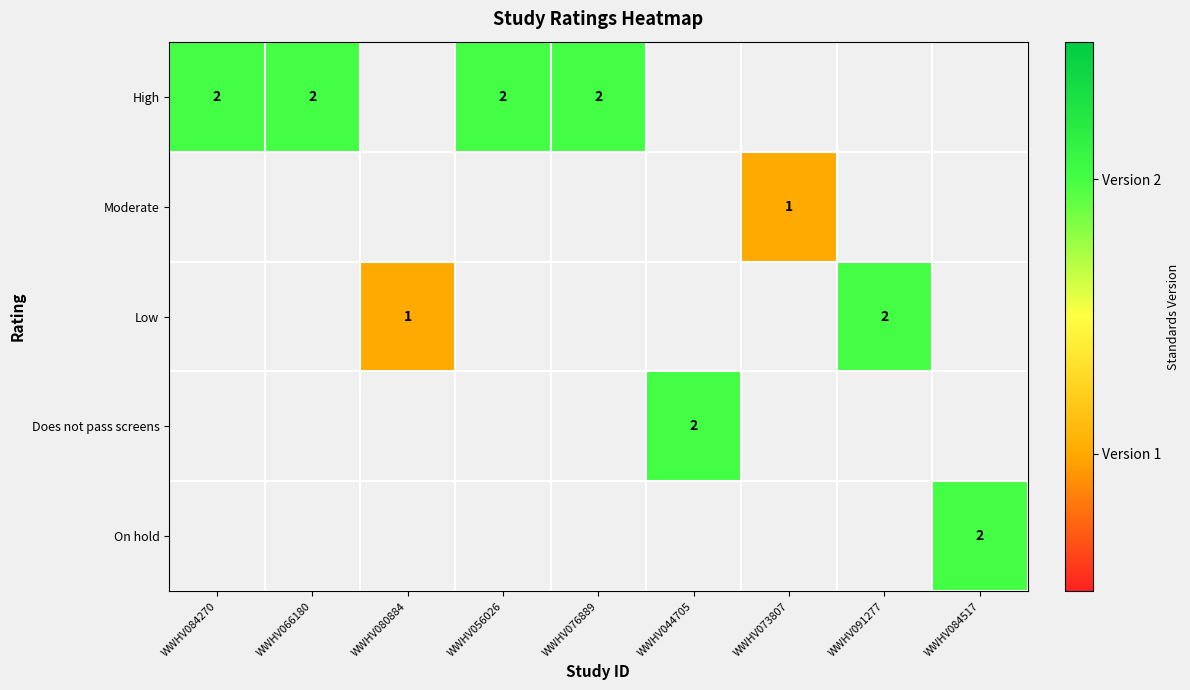

What is the sum of the High values at WWHV056026 and WWHV076889?

4